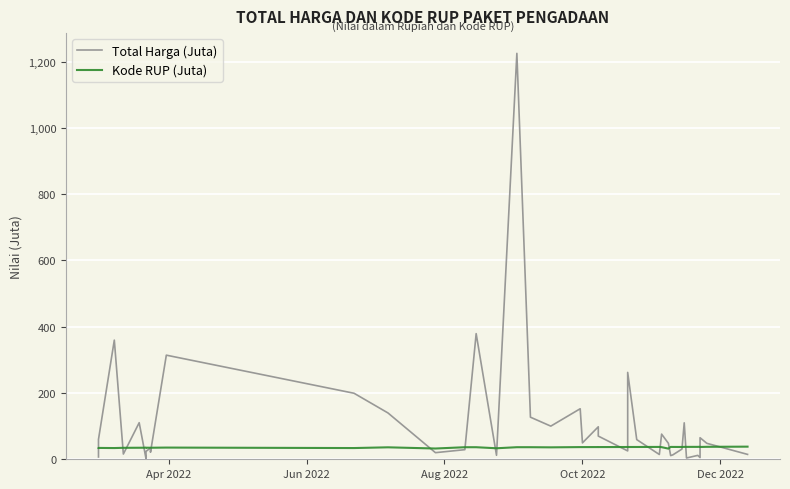

Which series has the largest range (max minus min)?

Total Harga (Juta)